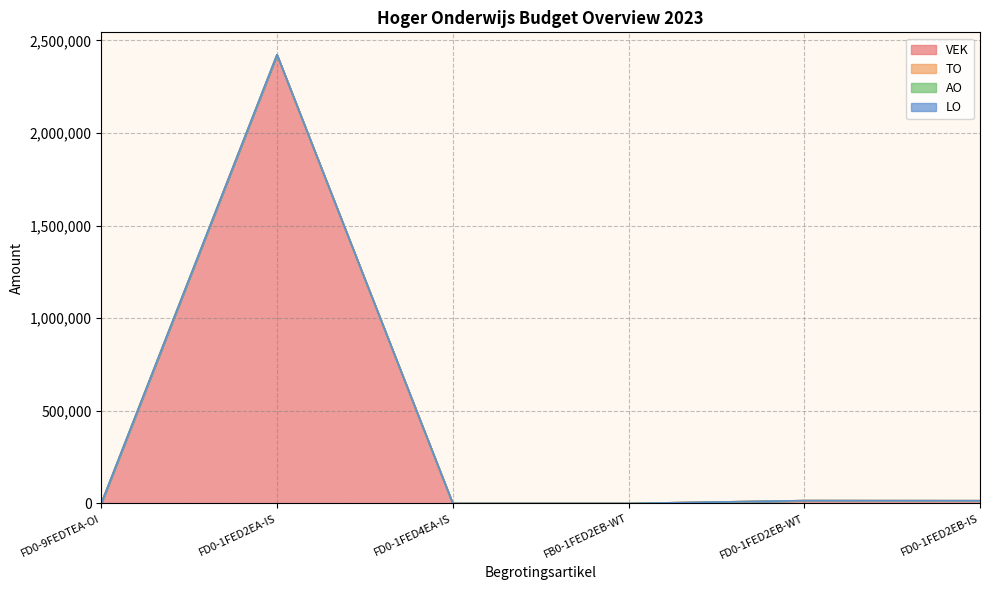

Read the VEK value at FD0-1FED4EA-IS, to the nearest 50.

50